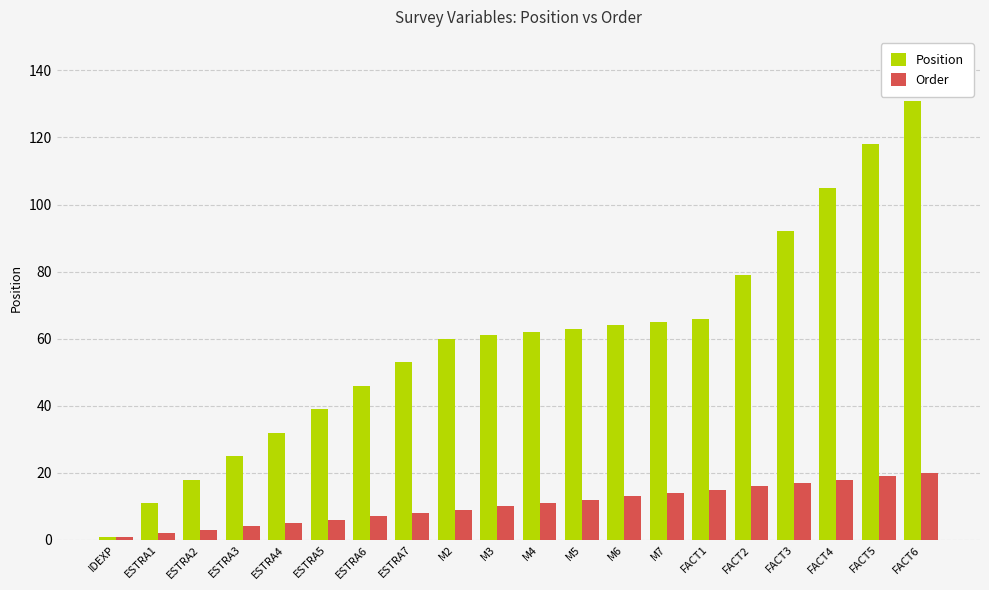

What is the value of the Order bar at the 7th from the left?

7